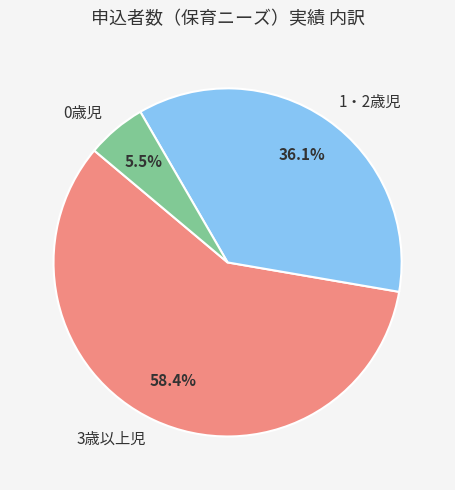

Which has a higher value, 0歳児 or 1・2歳児?

1・2歳児